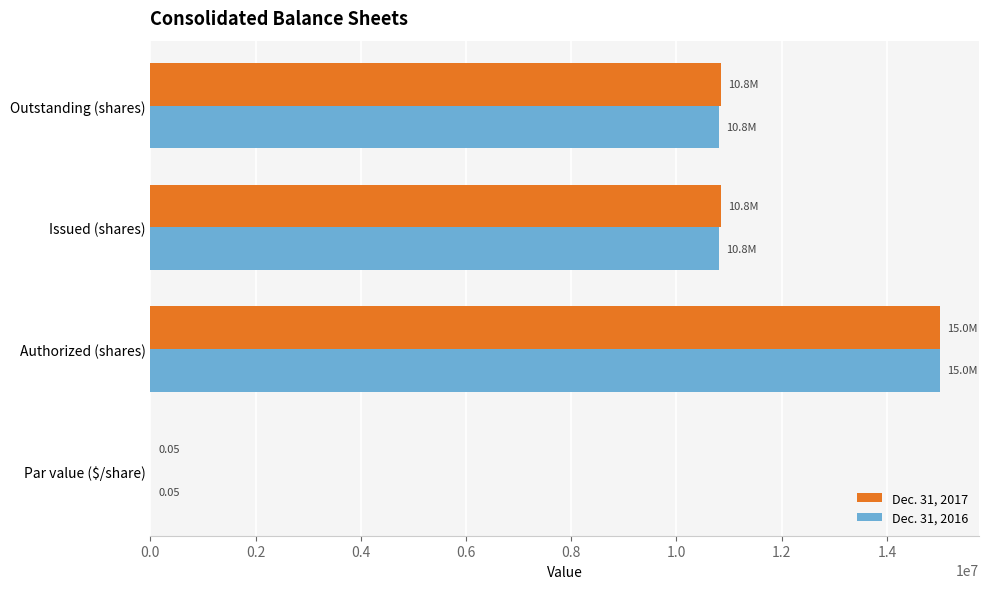

Which label corresponds to the largest value in the chart?

Authorized (shares)